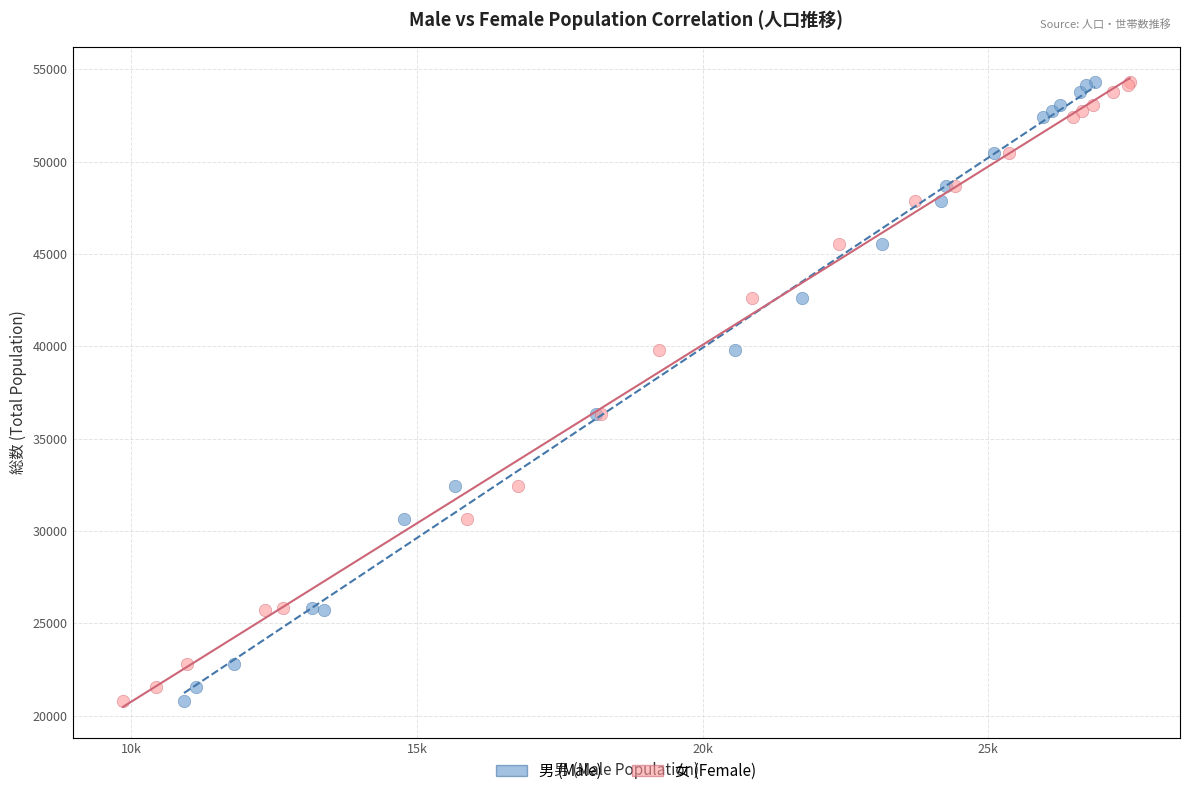

What are all the series names shown in the legend?

男 (Male), 女 (Female)